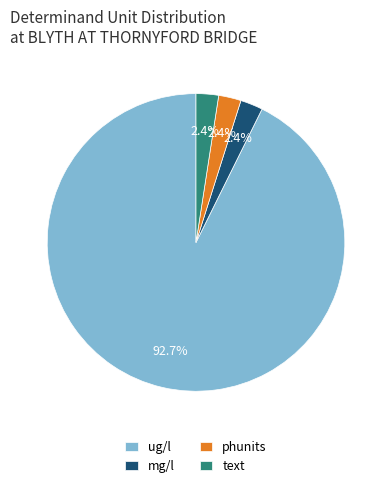

Do text and ug/l together represent more than half of the pie?

Yes